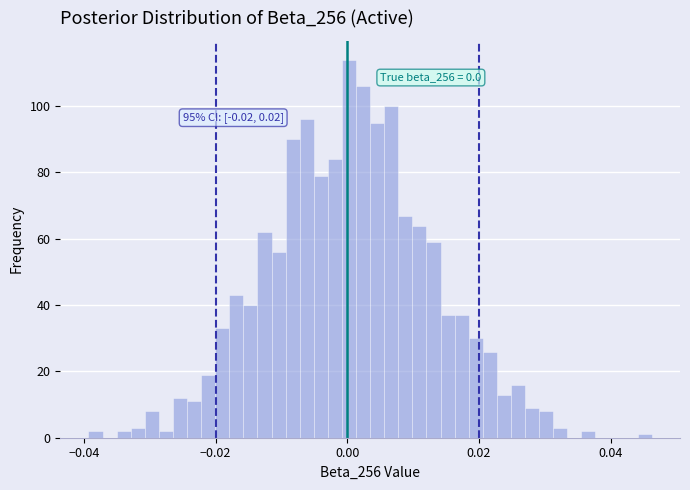

Read against the x-axis, roughly where is the centre of the tallest bar?

0.000